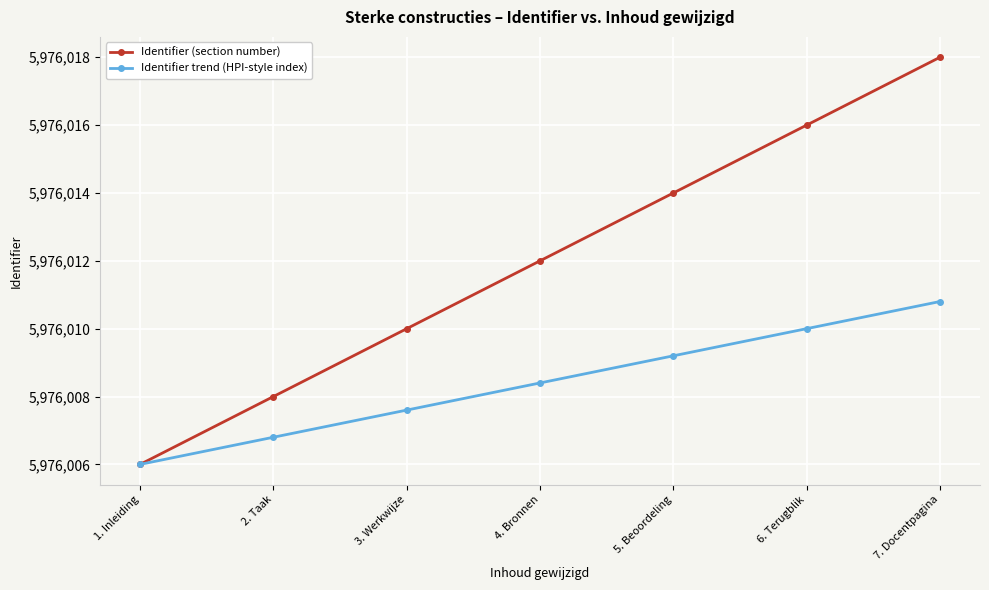

Reading right to left, list all the values displayed in this chart.

Identifier (section number): 7. Docentpagina=5976018.0	6. Terugblik=5976016.0	5. Beoordeling=5976014.0	4. Bronnen=5976012.0	3. Werkwijze=5976010.0	2. Taak=5976008.0	1. Inleiding=5976006.0
Identifier trend (HPI-style index): 7. Docentpagina=5976010.8	6. Terugblik=5976010.0	5. Beoordeling=5976009.2	4. Bronnen=5976008.4	3. Werkwijze=5976007.6	2. Taak=5976006.8	1. Inleiding=5976006.0